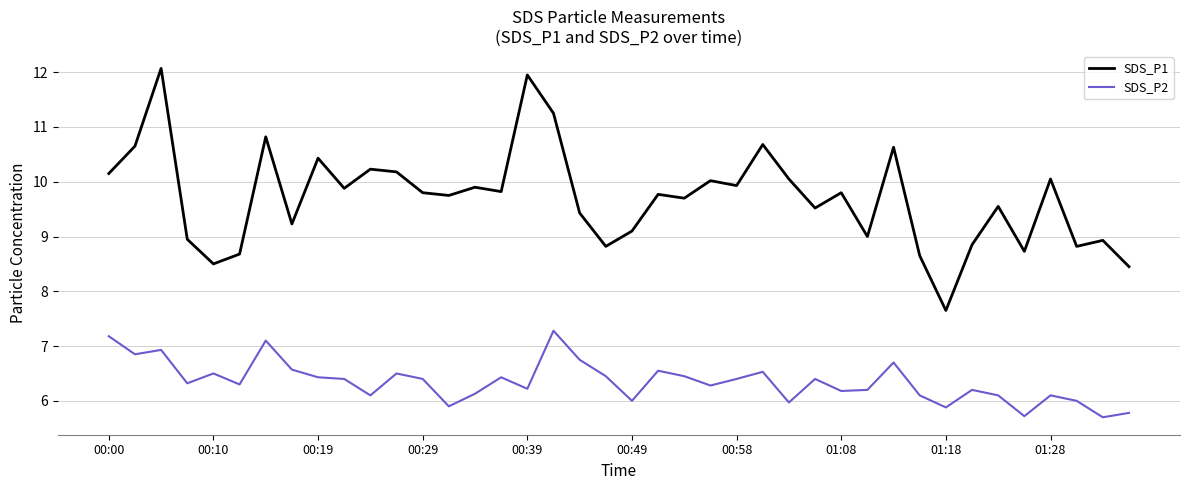

What is the difference between the maximum and minimum values in the SDS_P1 series?

4.4